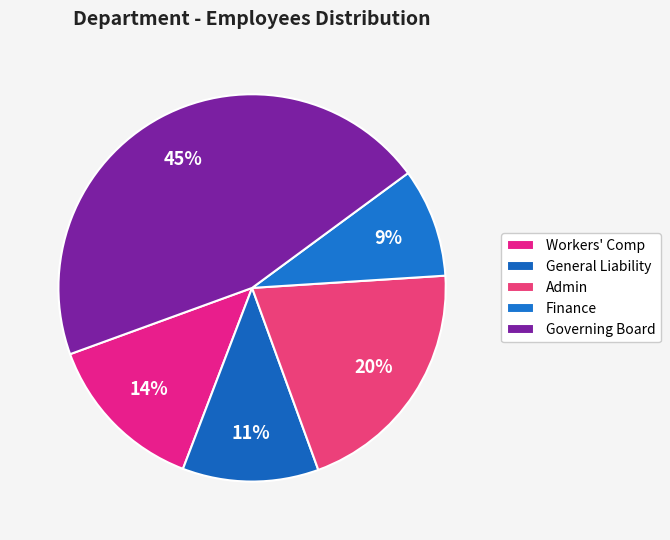

Does any single category account for the majority?

No